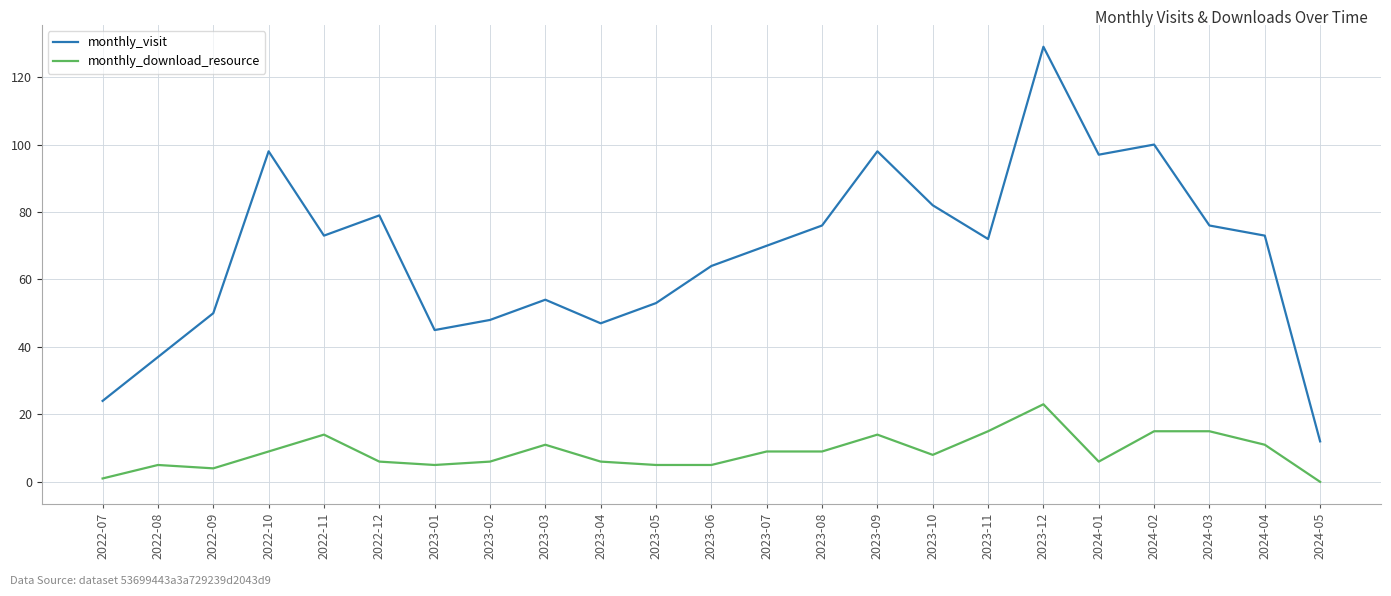

At which label does monthly_download_resource first exceed 8?

2022-10